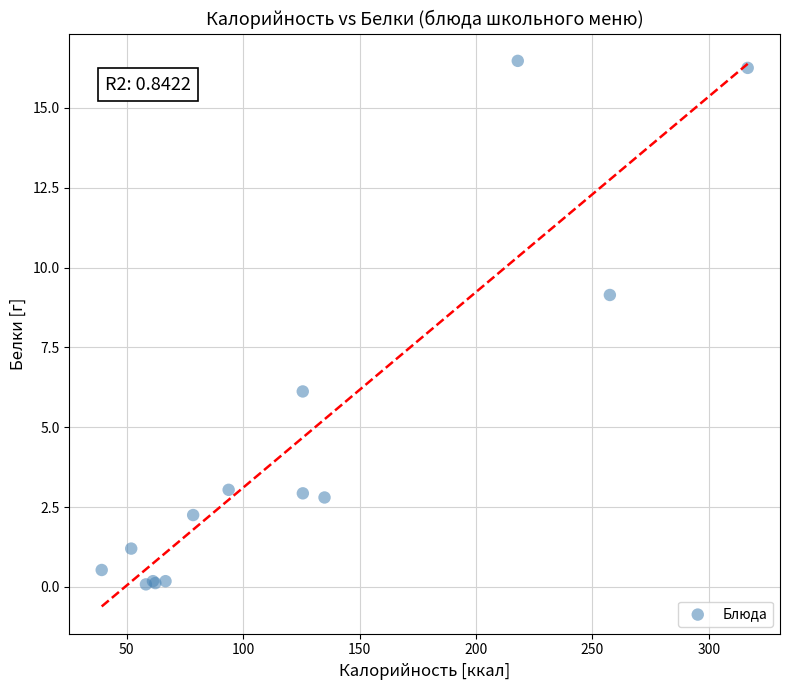

What Y value in the scatter plot is closest to 8?

9.1